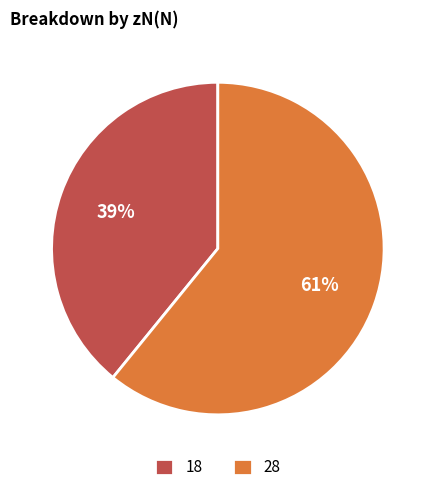

True or false: 28 accounts for 61% of the total.

True